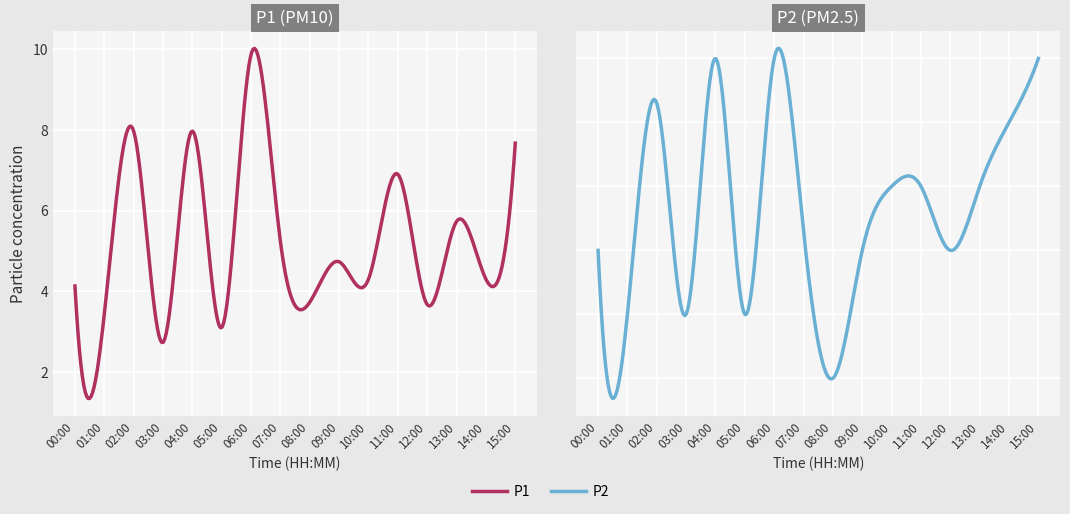

True or false: P2 has a value of 1.2 at 00:00.

True